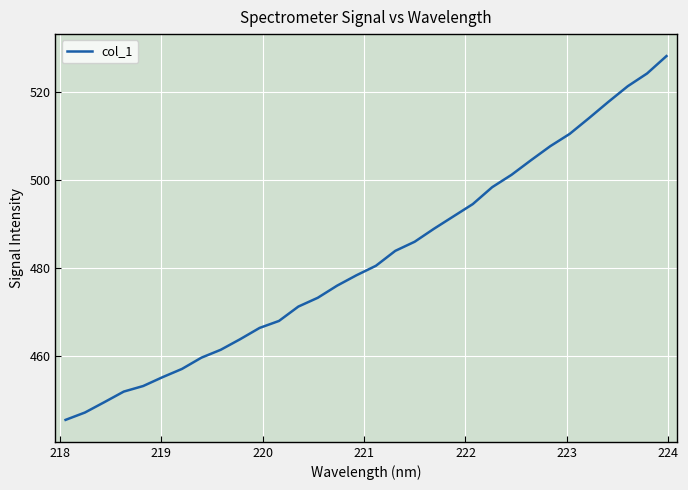

What is the difference between the maximum and minimum values?

82.8